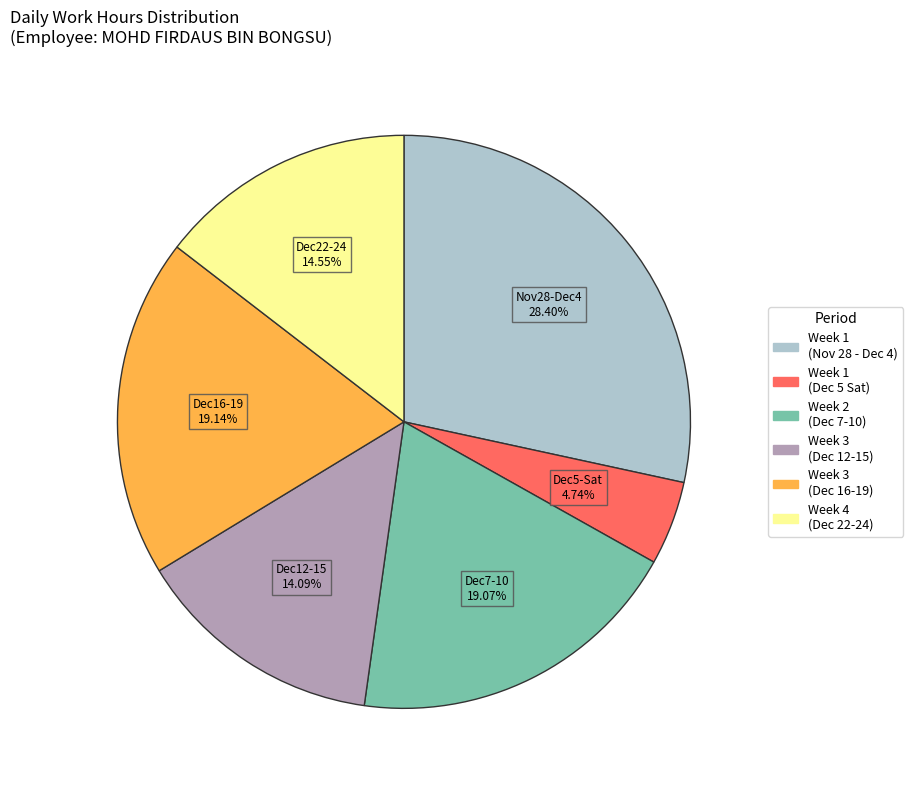

Is there a majority slice in this chart?

No